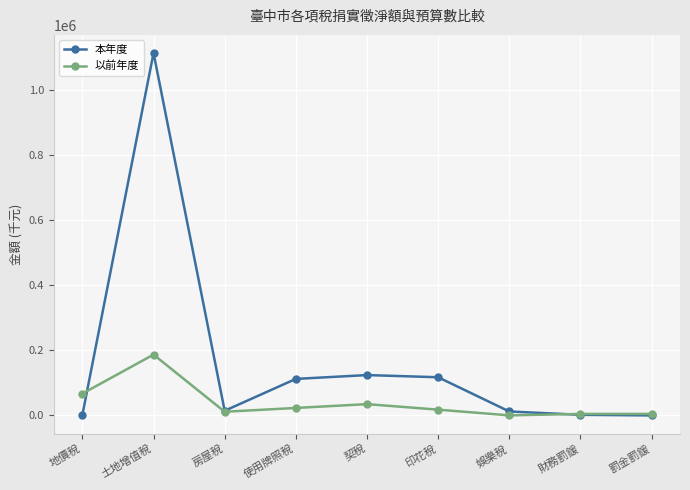

How many distinct data groups are displayed?

2